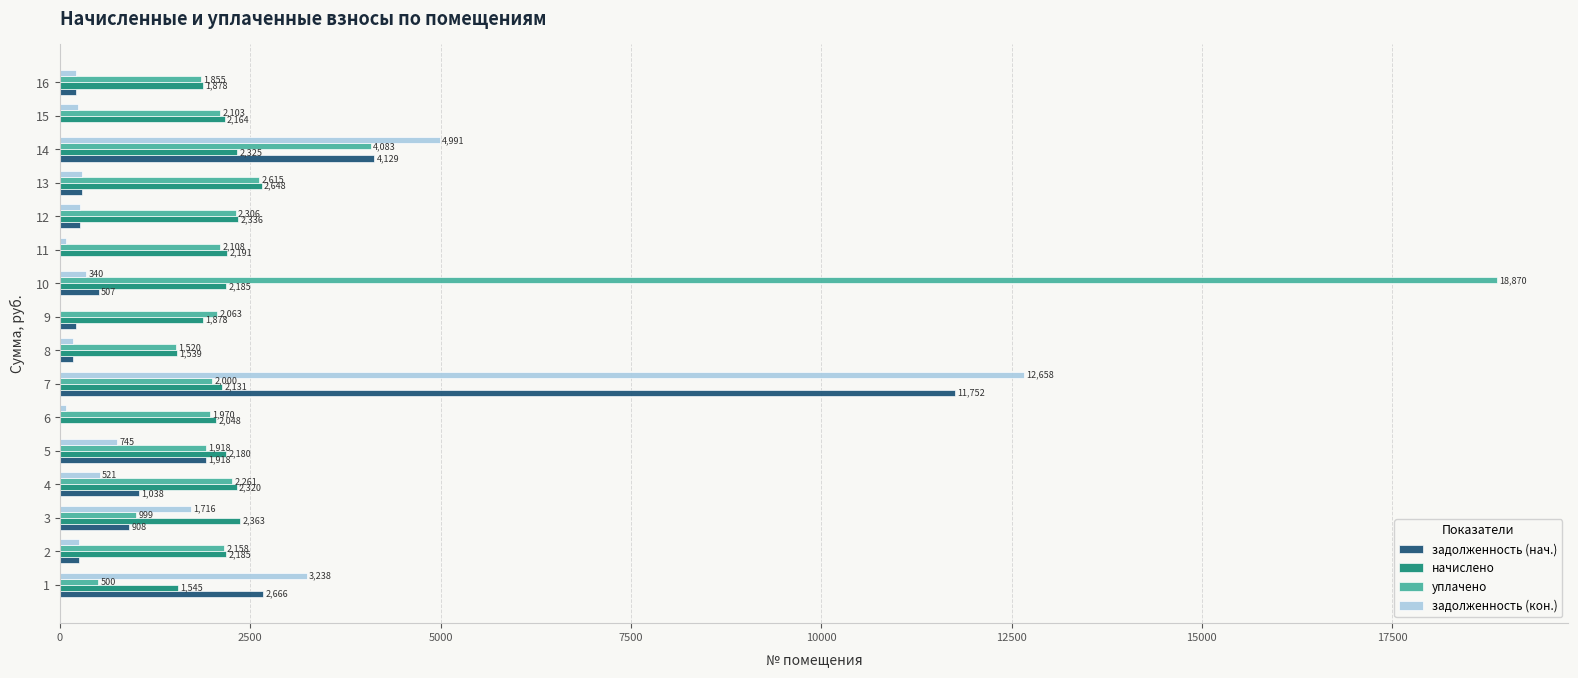

Which category has the highest value in the задолженность (нач.) series?

7